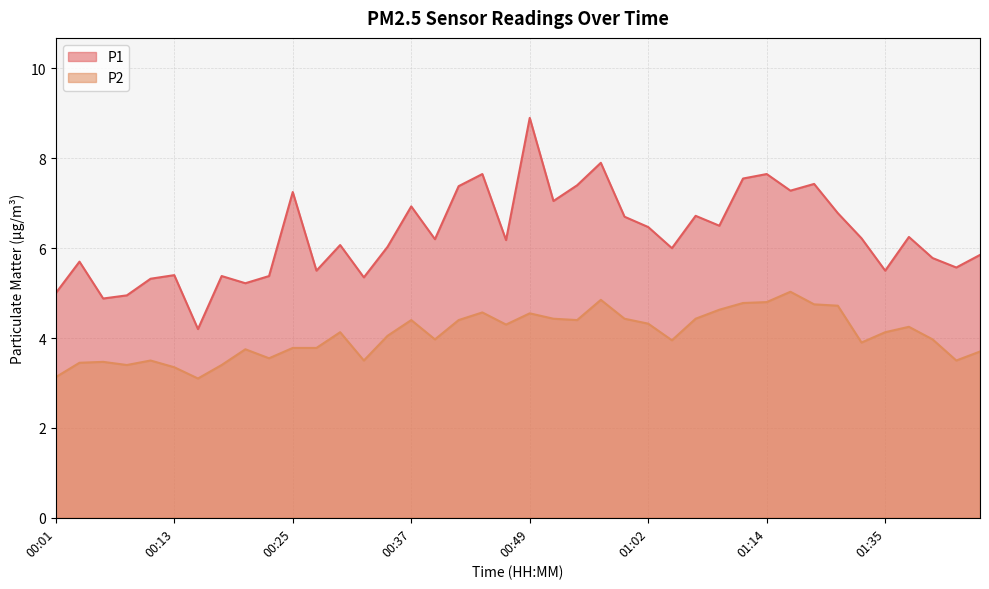

Reading left to right, extract all data points from this chart.

P1: 5.0	5.7	4.9	5.0	5.3	5.4	4.2	5.4	5.2	5.4	7.2	5.5	6.1	5.3	6.0	6.9	6.2	7.4	7.7	6.2	8.9	7.0	7.4	7.9	6.7	6.5	6.0	6.7	6.5	7.5	7.7	7.3	7.4	6.8	6.2	5.5	6.2	5.8	5.6	5.8
P2: 3.1	3.5	3.5	3.4	3.5	3.4	3.1	3.4	3.8	3.5	3.8	3.8	4.1	3.5	4.0	4.4	4.0	4.4	4.6	4.3	4.5	4.4	4.4	4.8	4.4	4.3	4.0	4.4	4.6	4.8	4.8	5.0	4.8	4.7	3.9	4.1	4.2	4.0	3.5	3.7